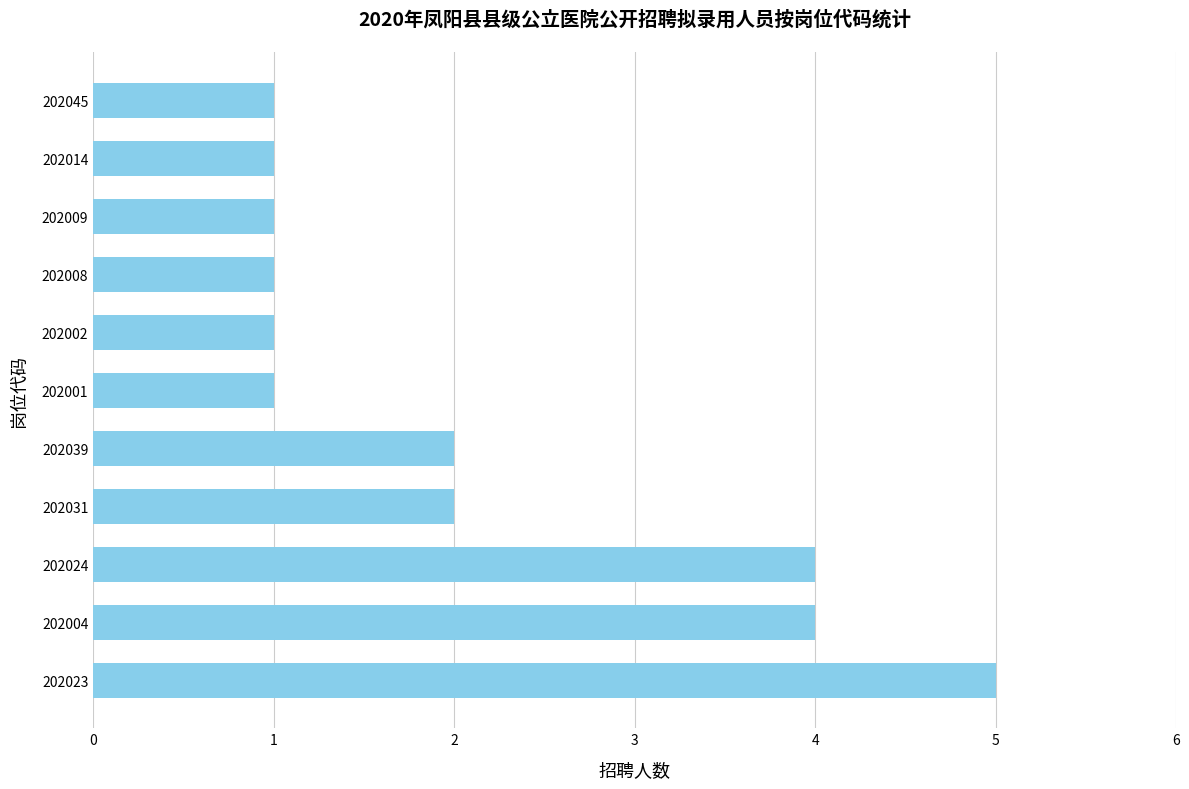

Read the value at 202004.

4